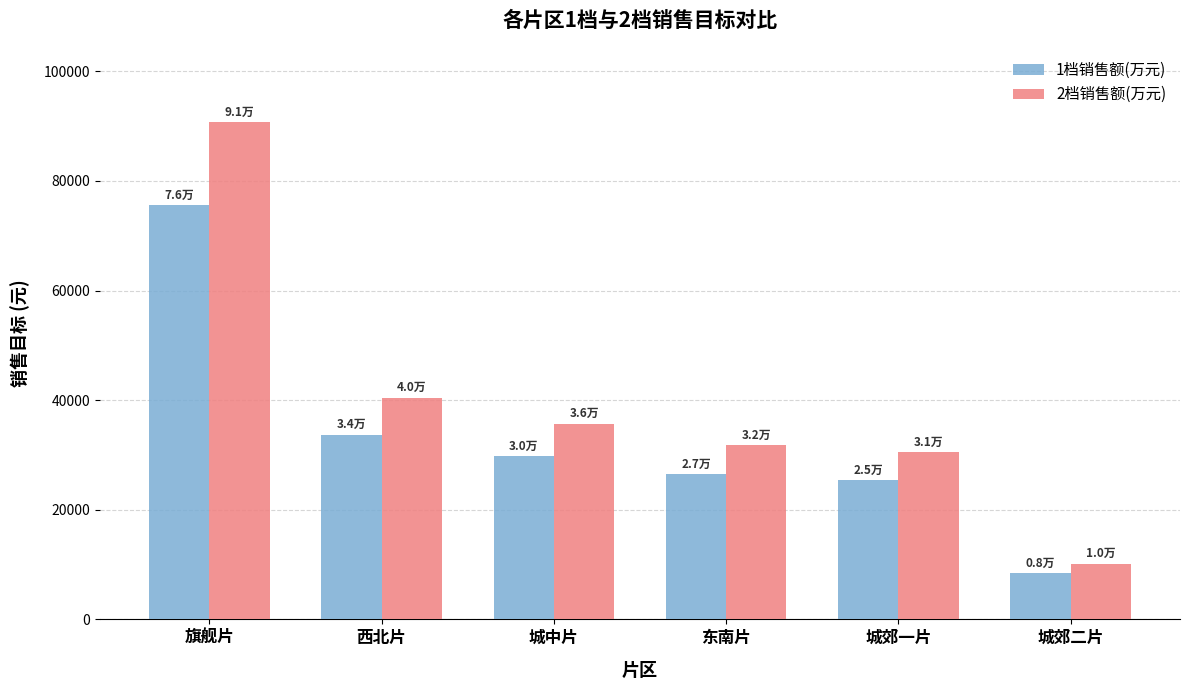

What is the difference between the 1档销售额(万元) values at 旗舰片 and 城郊二片?

67091.2